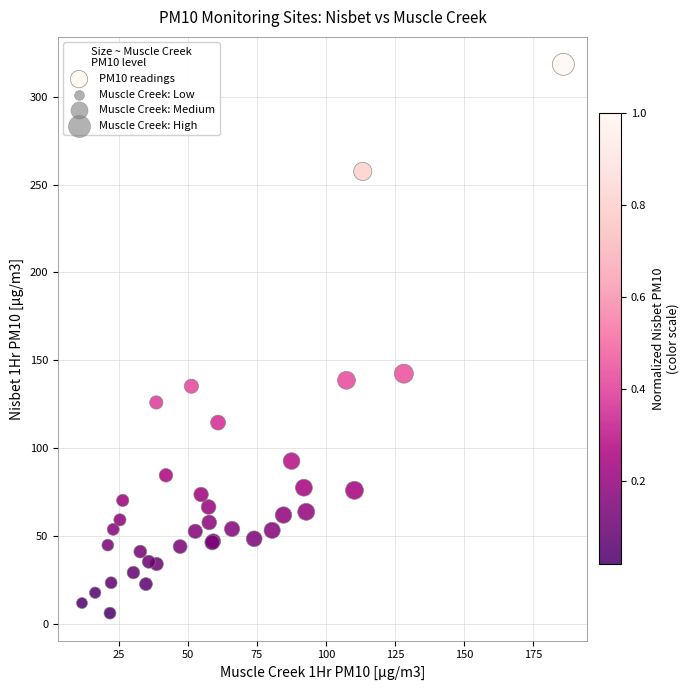

What Y value in the scatter plot is closest to 162?

142.3